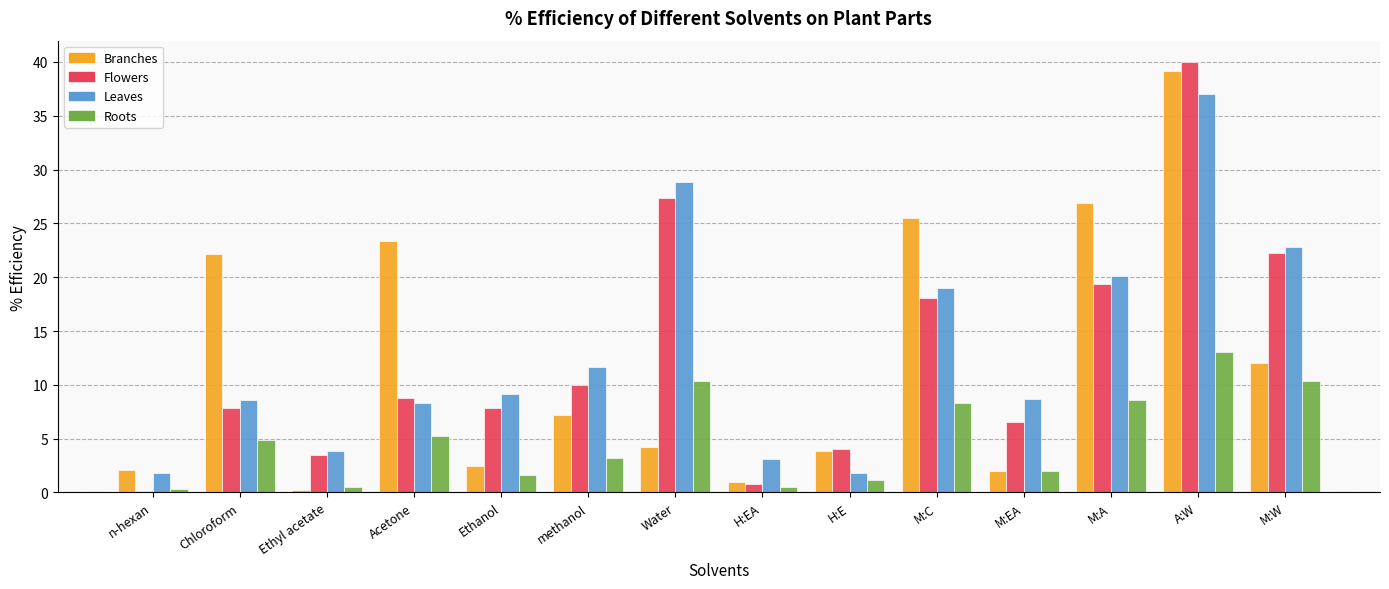

At which category is the sum across all series the highest?

A:W